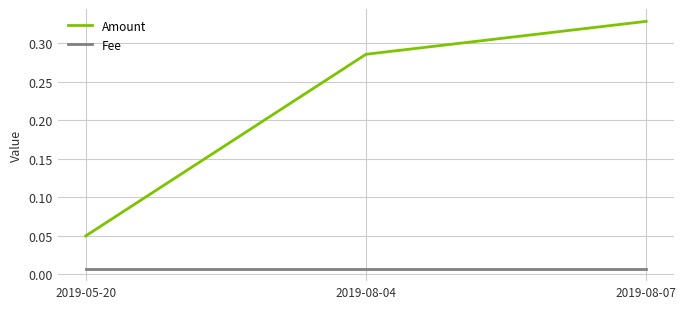

How many distinct data groups are displayed?

2